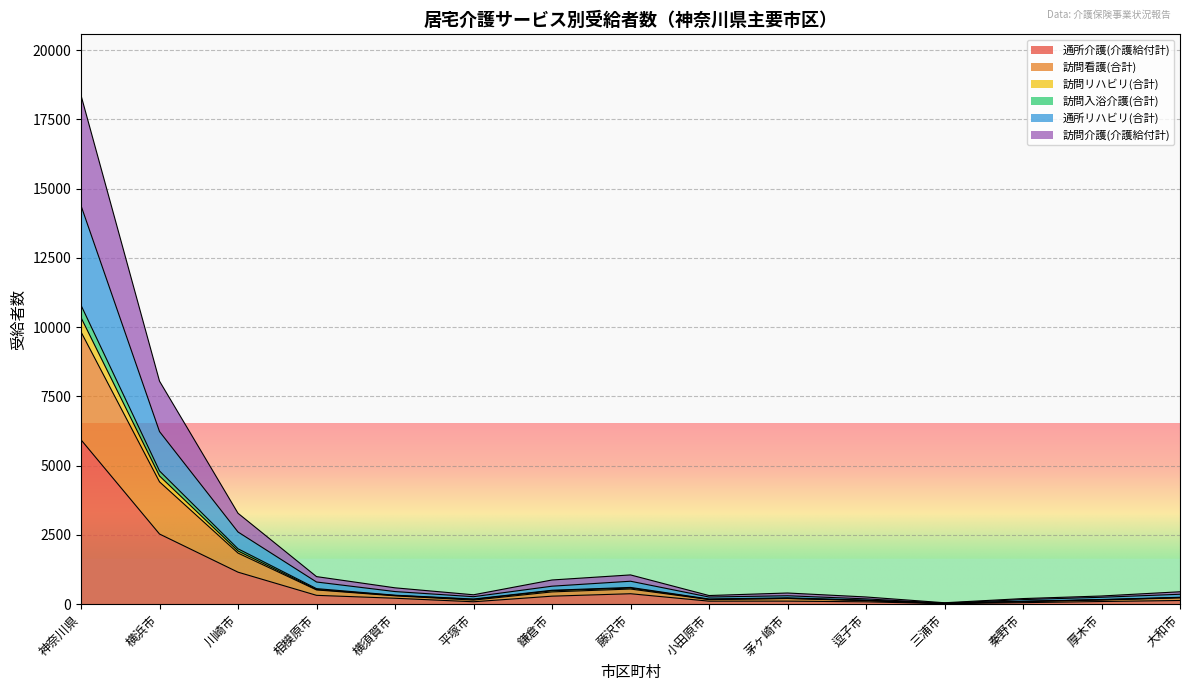

Which category has the lowest value in the 通所介護(介護給付計) series?

三浦市